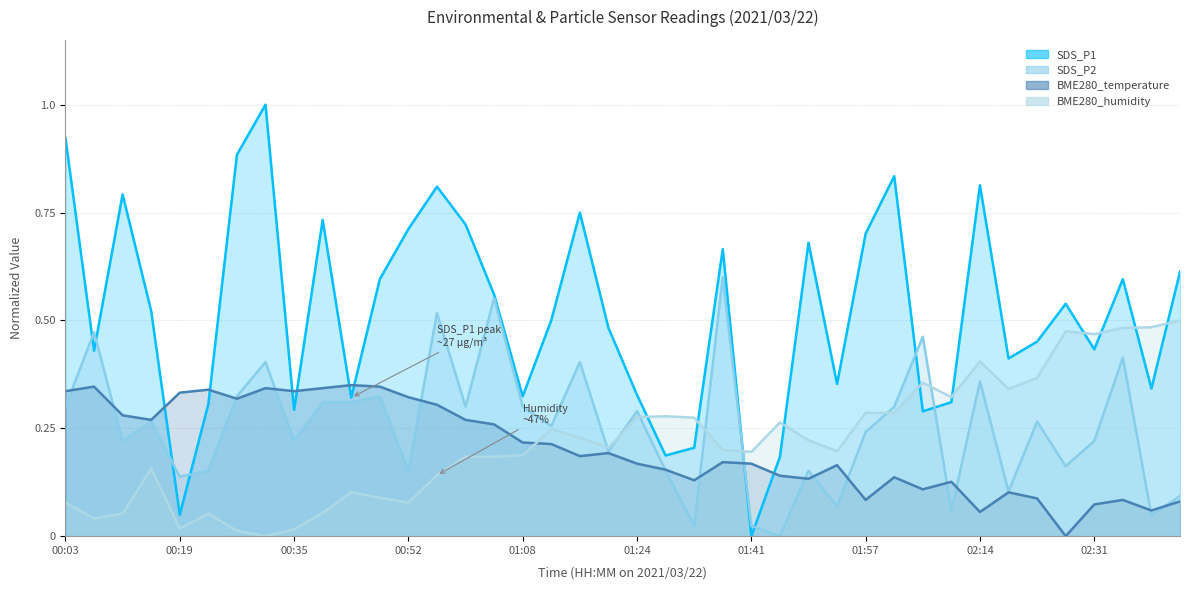

At 00:31, list the series in order from smallest to largest.

BME280_humidity, BME280_temperature, SDS_P2, SDS_P1